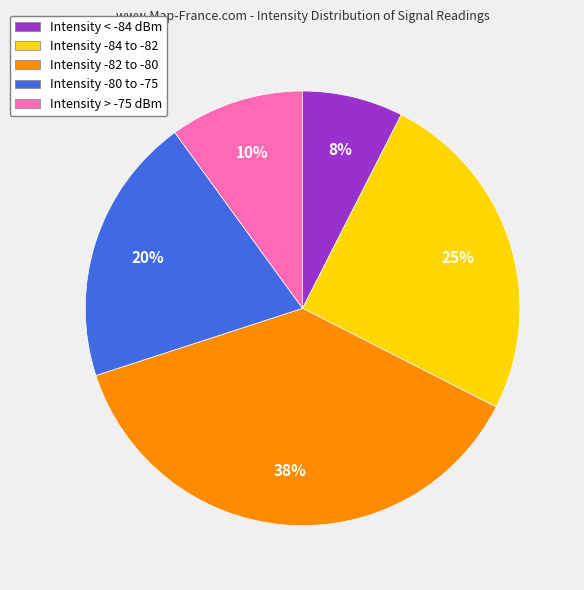

Does any single category account for the majority?

No